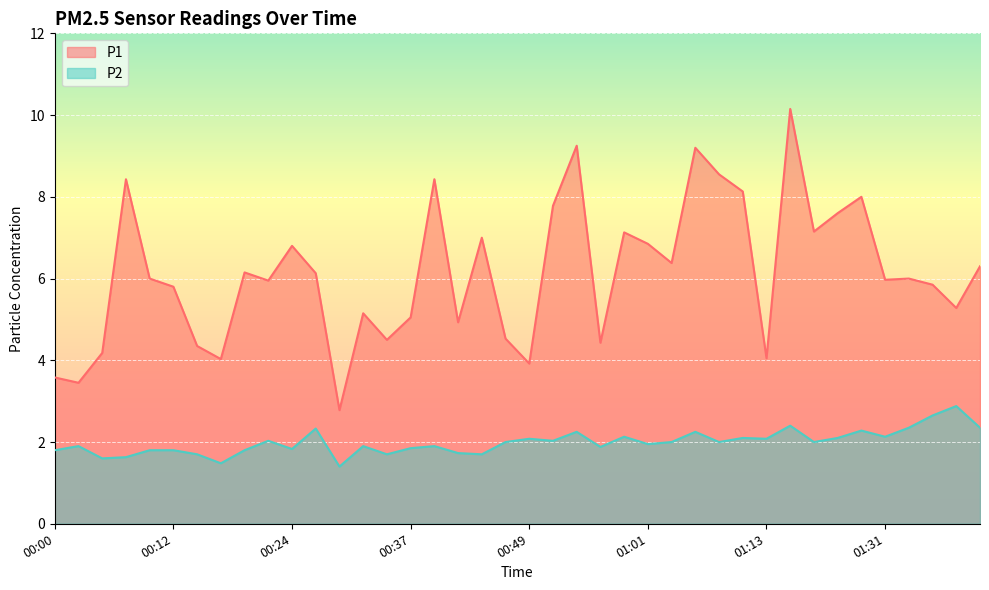

Where is the first local minimum for P2?

00:05